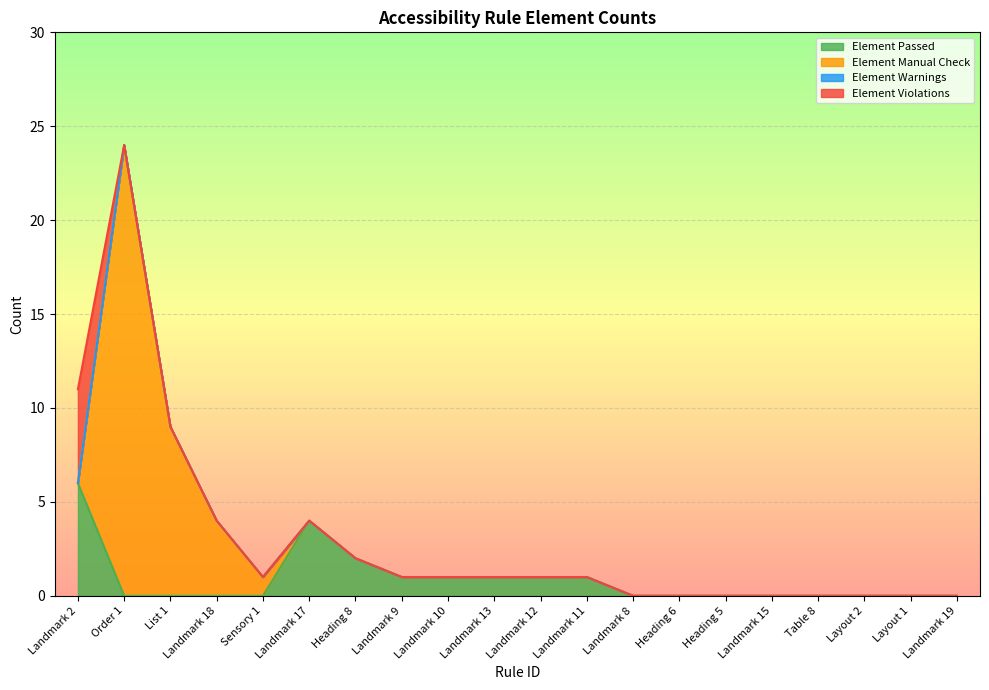

True or false: Element Violations and Element Warnings cross at least once.

False